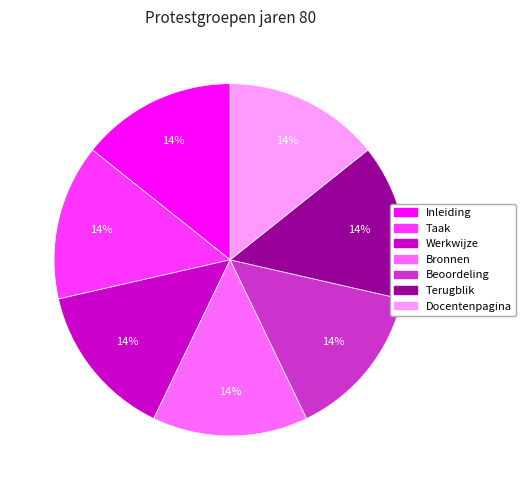

How many segments does this pie chart have?

7